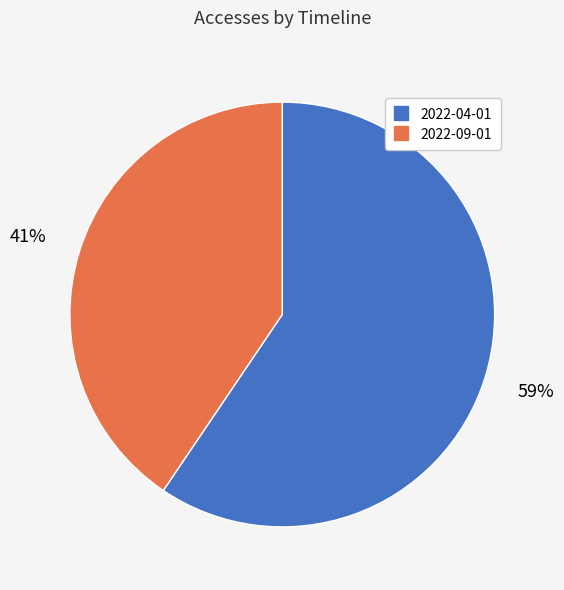

Is there a majority slice in this chart?

Yes